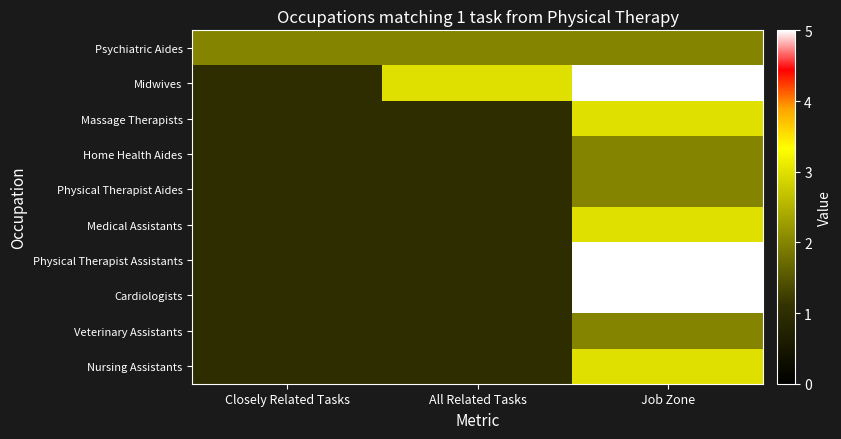

At how many categories does at least one series exceed 1?

3